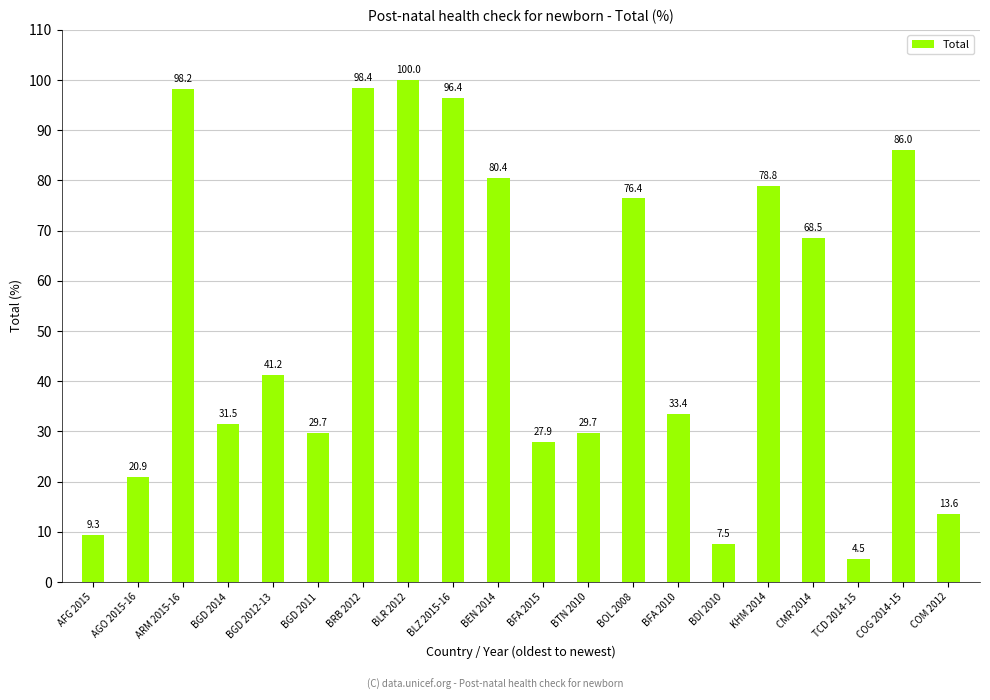

Where does the data first go above 41?

ARM 2015-16